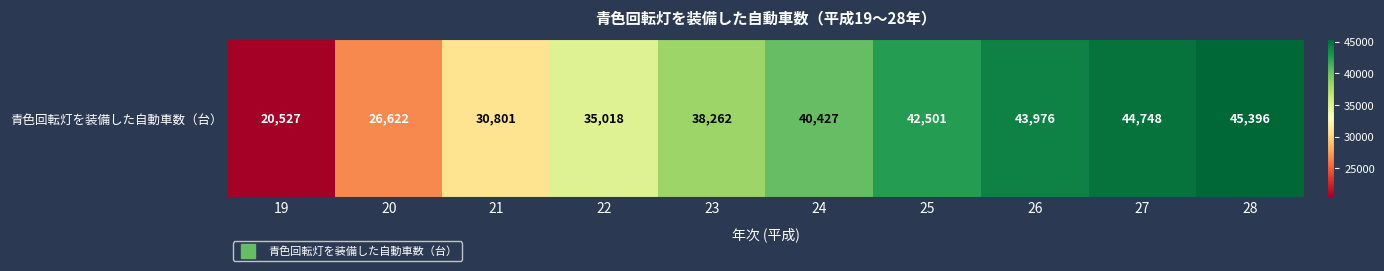

List the labels in order of value, largest first.

28, 27, 26, 25, 24, 23, 22, 21, 20, 19